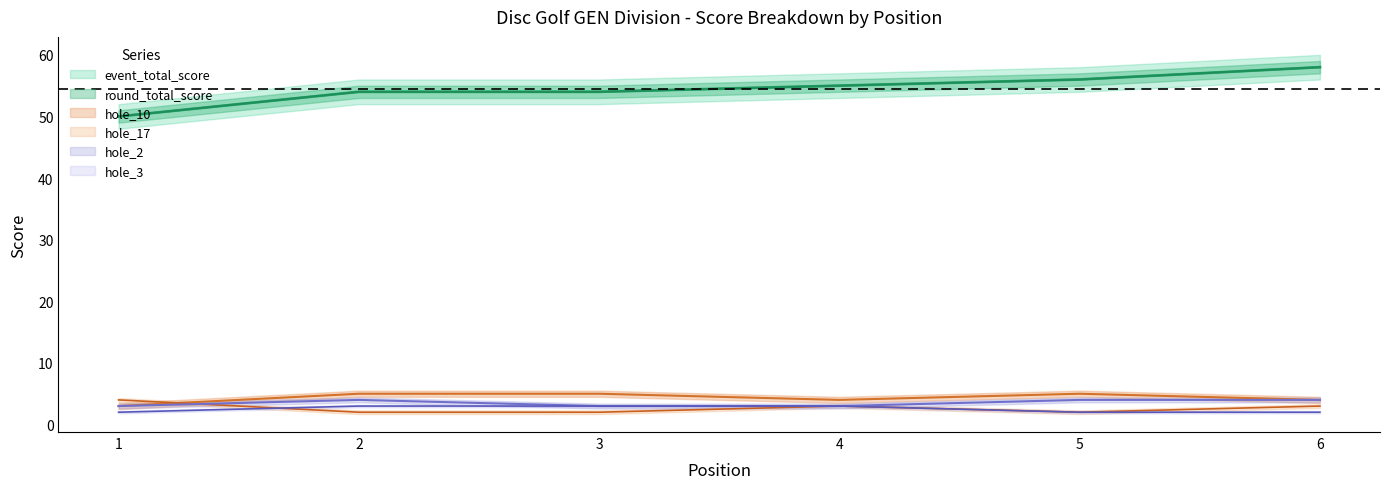

What is the maximum value for hole_3?

3